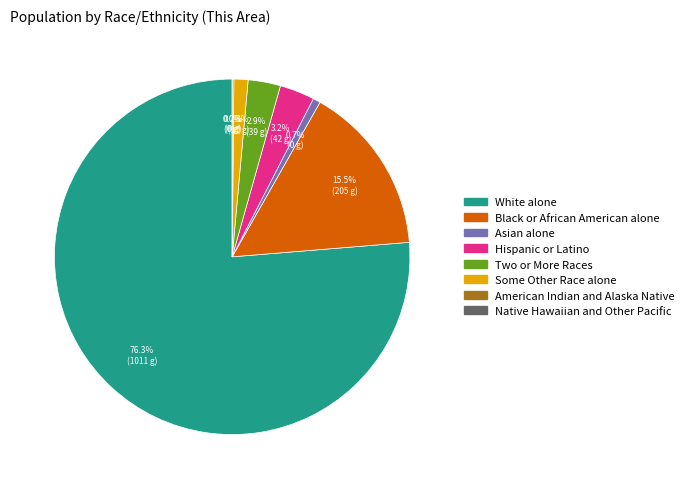

True or false: Native Hawaiian and Other Pacific accounts for 0% of the total.

True